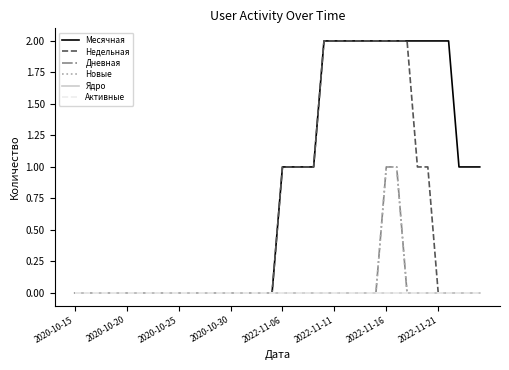

Does the chart display data point markers on the line(s)?

No